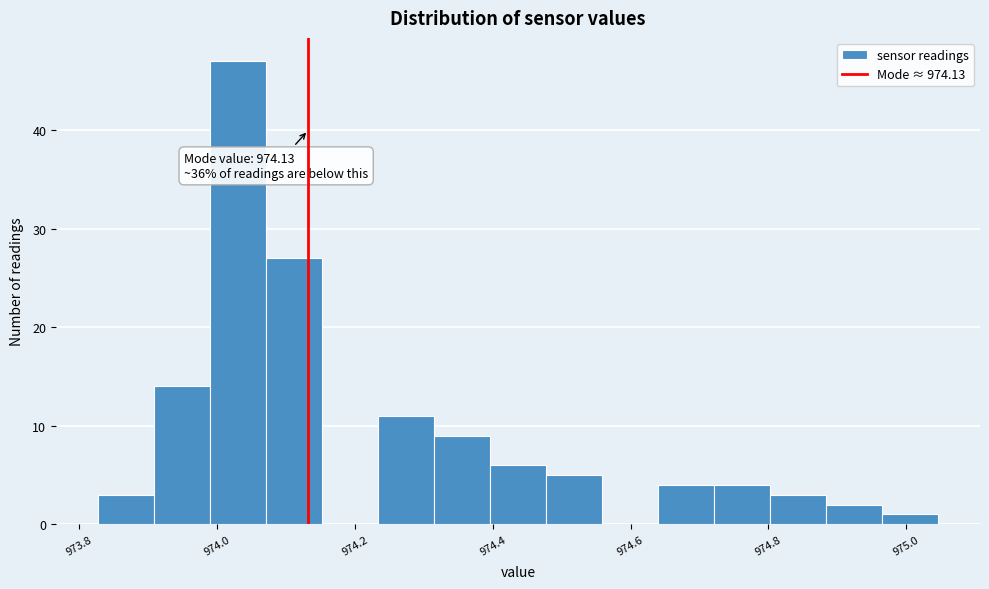

Over which range of the x-axis is the bar tallest?

973.98 to 974.08